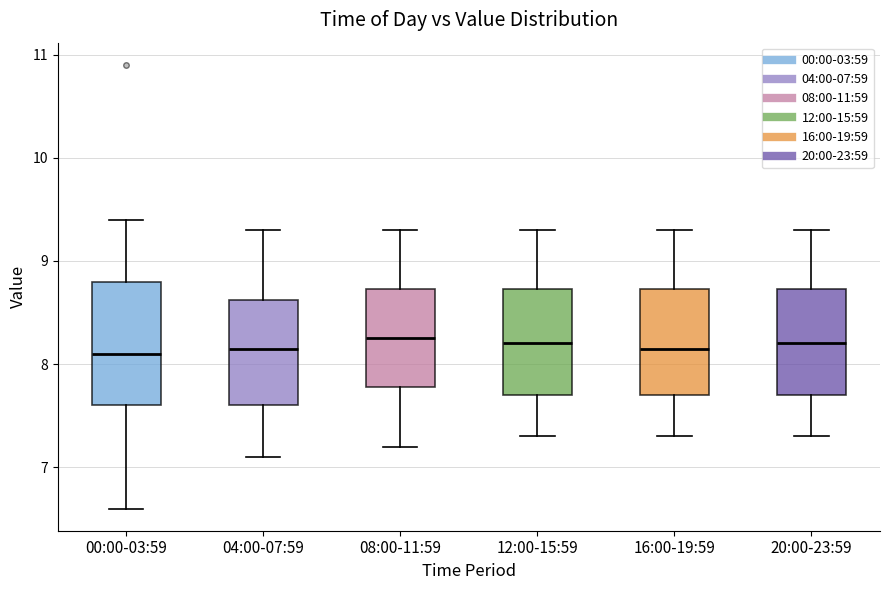

Reading left to right, read every box against the y-axis: the position of its median line, the range the box covers, and the ends of its whiskers. The values are not printed on the chart, so give them approximately, as read against the axis.

00:00-03:59: median 8.1, box 7.6 to 8.8, whiskers 6.6 to 9.4
04:00-07:59: median 8.2, box 7.6 to 8.6, whiskers 7.1 to 9.3
08:00-11:59: median 8.3, box 7.8 to 8.7, whiskers 7.2 to 9.3
12:00-15:59: median 8.2, box 7.7 to 8.7, whiskers 7.3 to 9.3
16:00-19:59: median 8.2, box 7.7 to 8.7, whiskers 7.3 to 9.3
20:00-23:59: median 8.2, box 7.7 to 8.7, whiskers 7.3 to 9.3